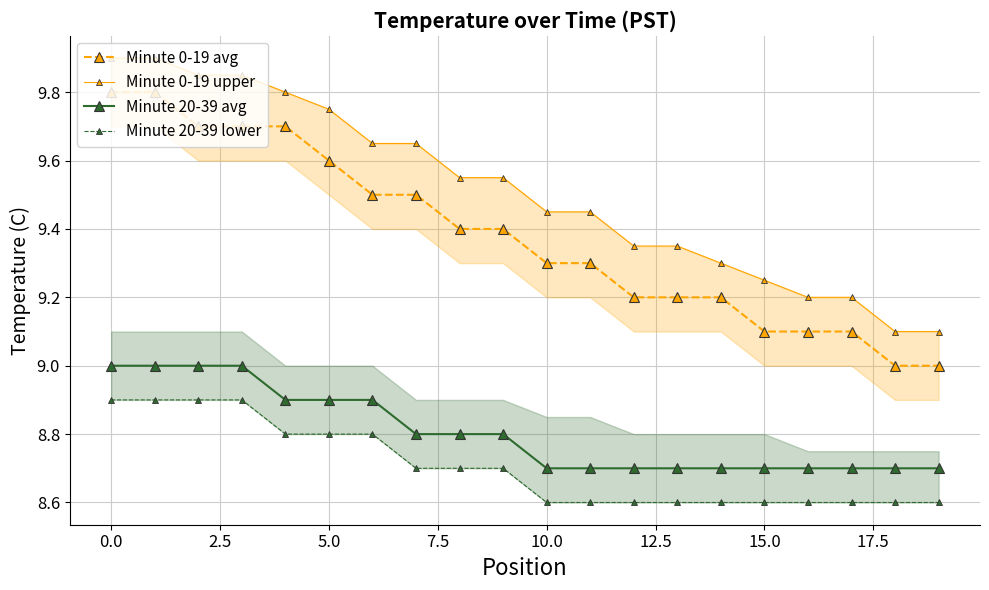

True or false: Minute 20-39 avg and Minute 0-19 avg intersect in this chart.

False